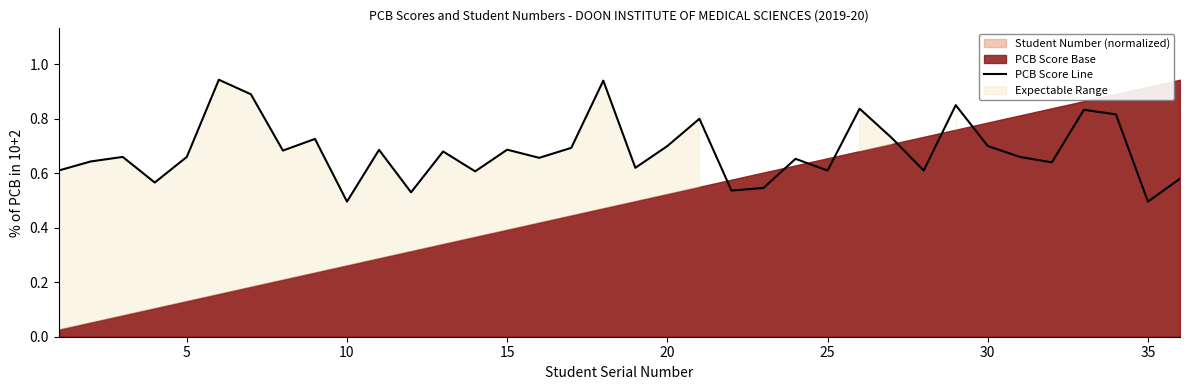

What is the average value?

0.7